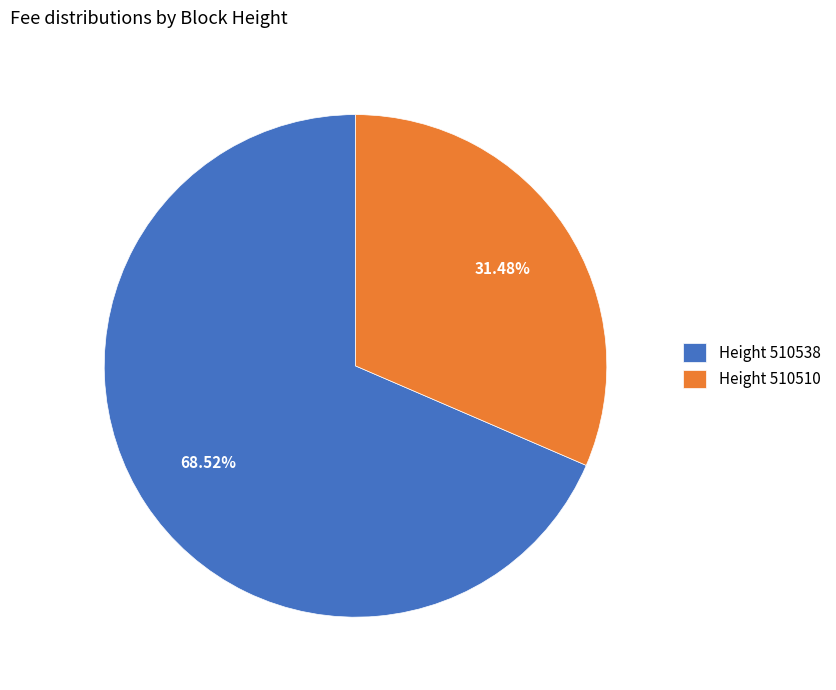

Count the number of slices in the pie.

2